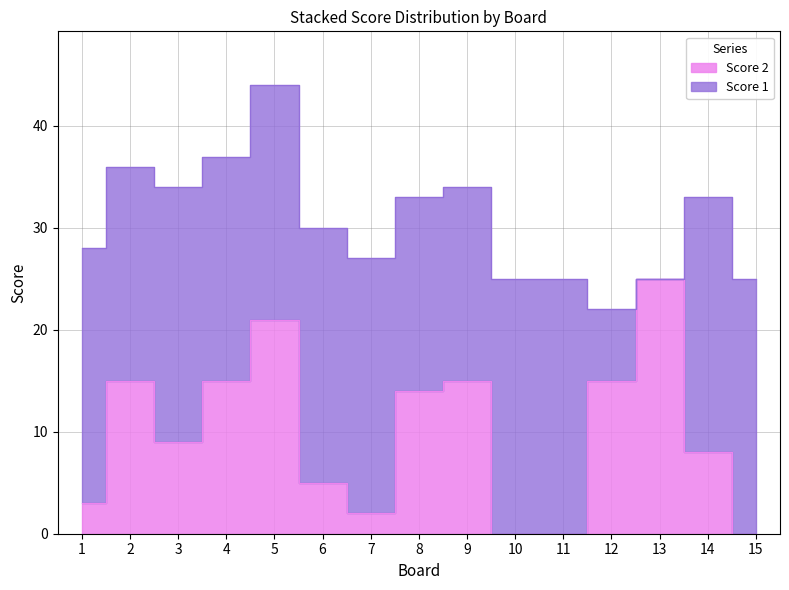

List the labels in order of value, largest first.

13, 5, 2, 4, 9, 12, 8, 3, 14, 6, 1, 7, 10, 11, 15